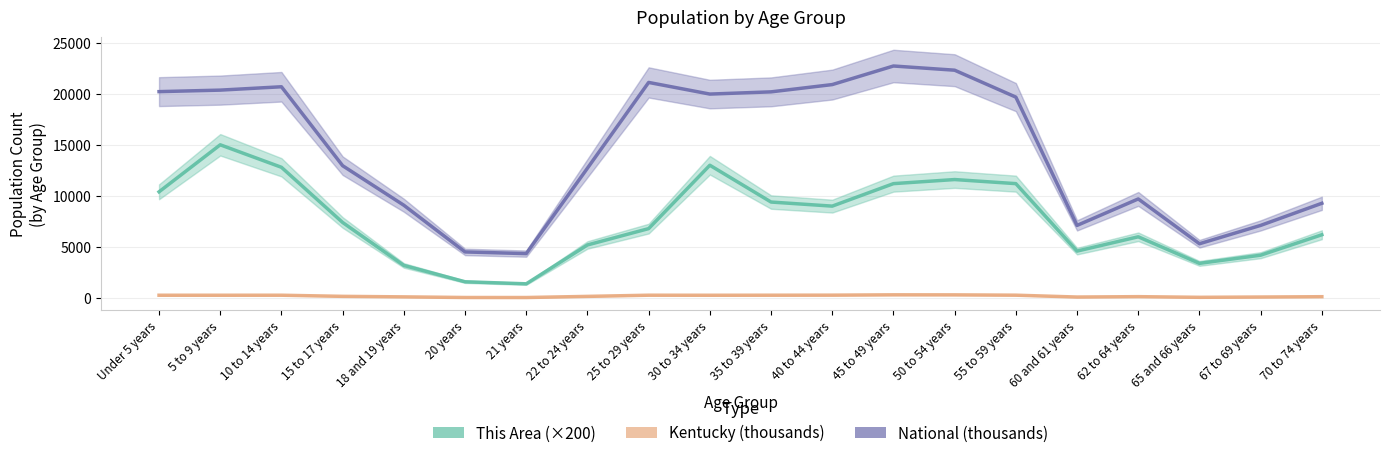

What position from the left is 65 and 66 years?

18